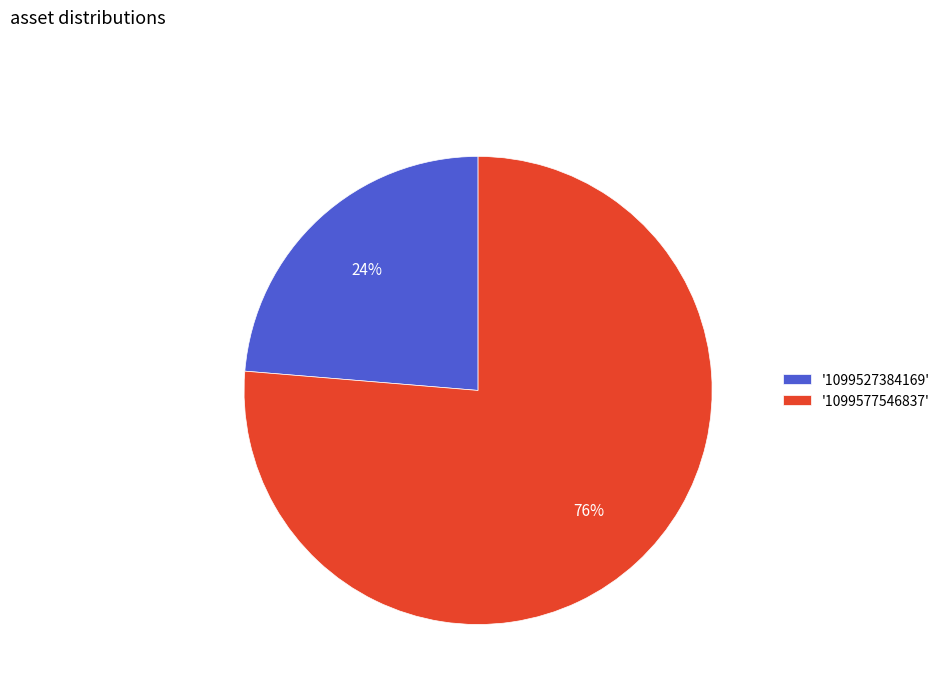

Combined, do '1099577546837' and '1099527384169' account for over 50%?

Yes